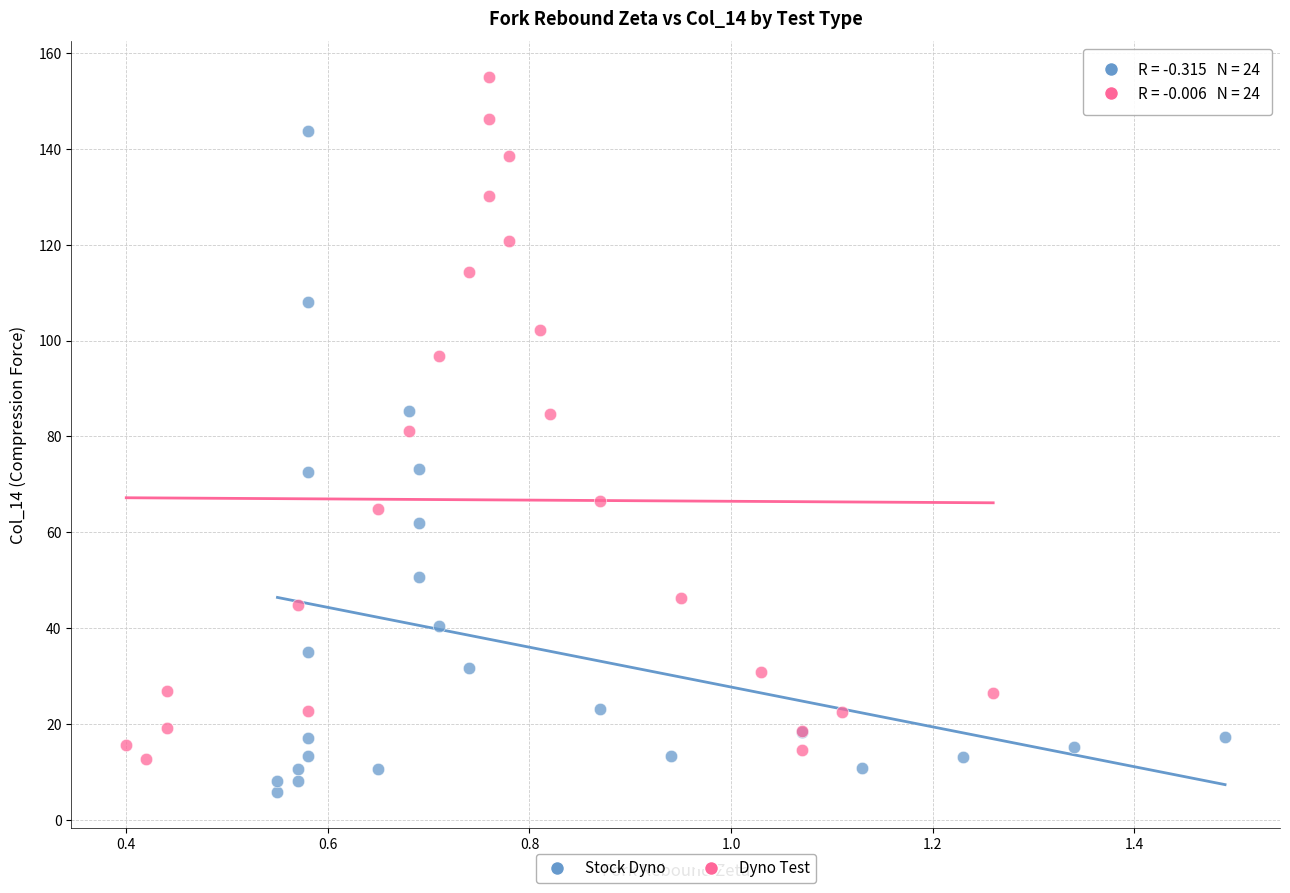

Which series contains the lowest Y value?

Stock Dyno